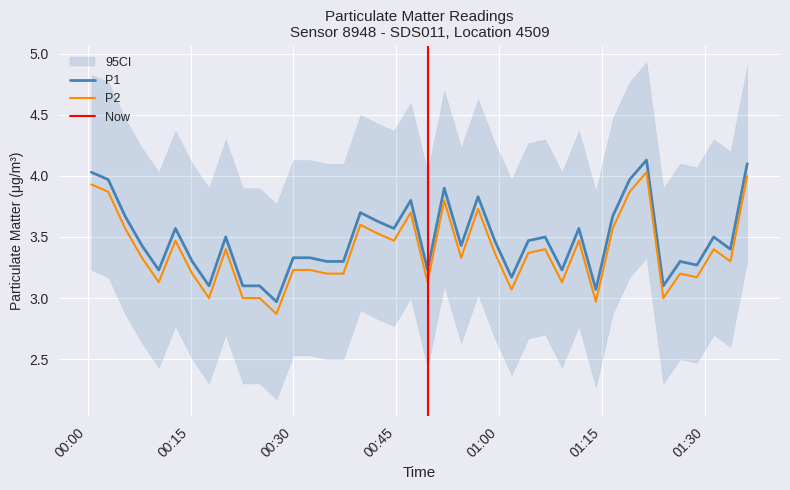

True or false: P1 and P2 intersect in this chart.

False